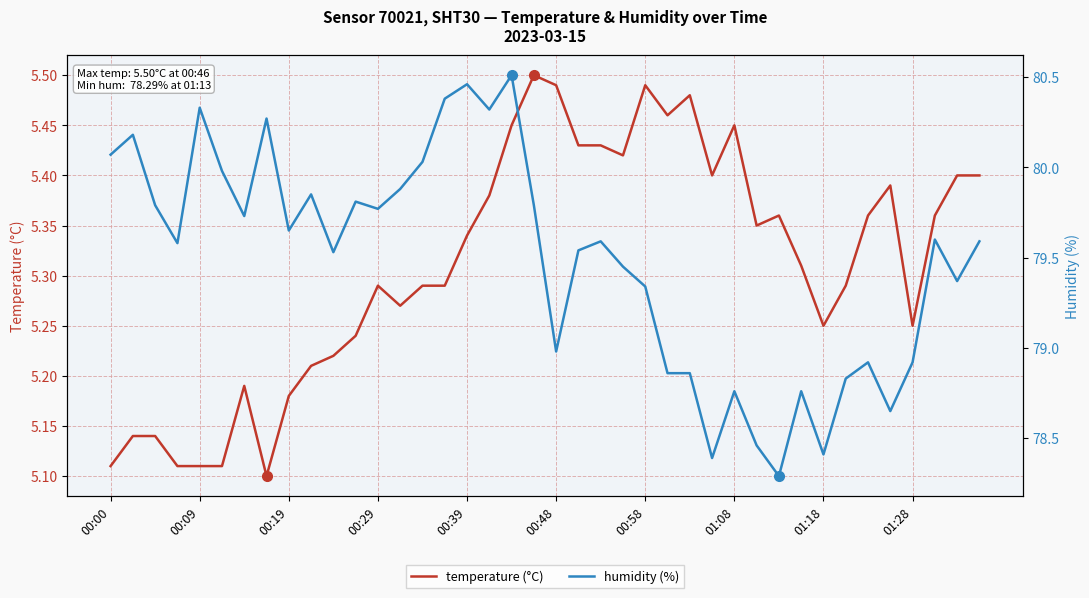

Does the chart have visible grid lines?

Yes